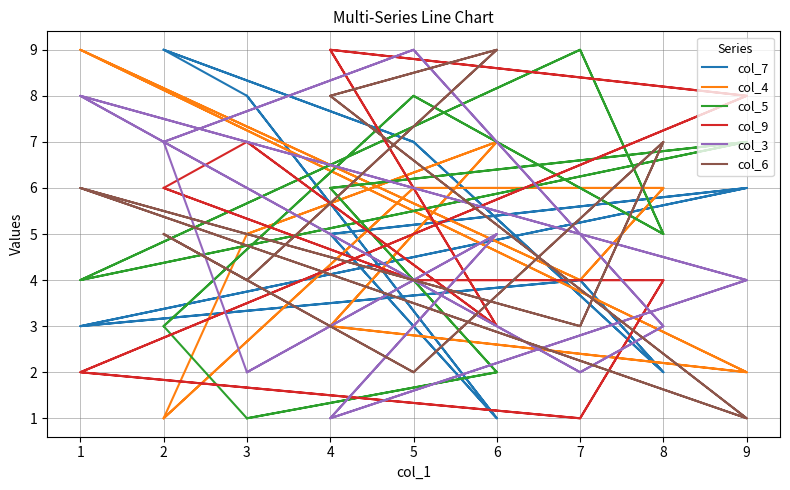

Which label corresponds to the smallest value in the chart?

6